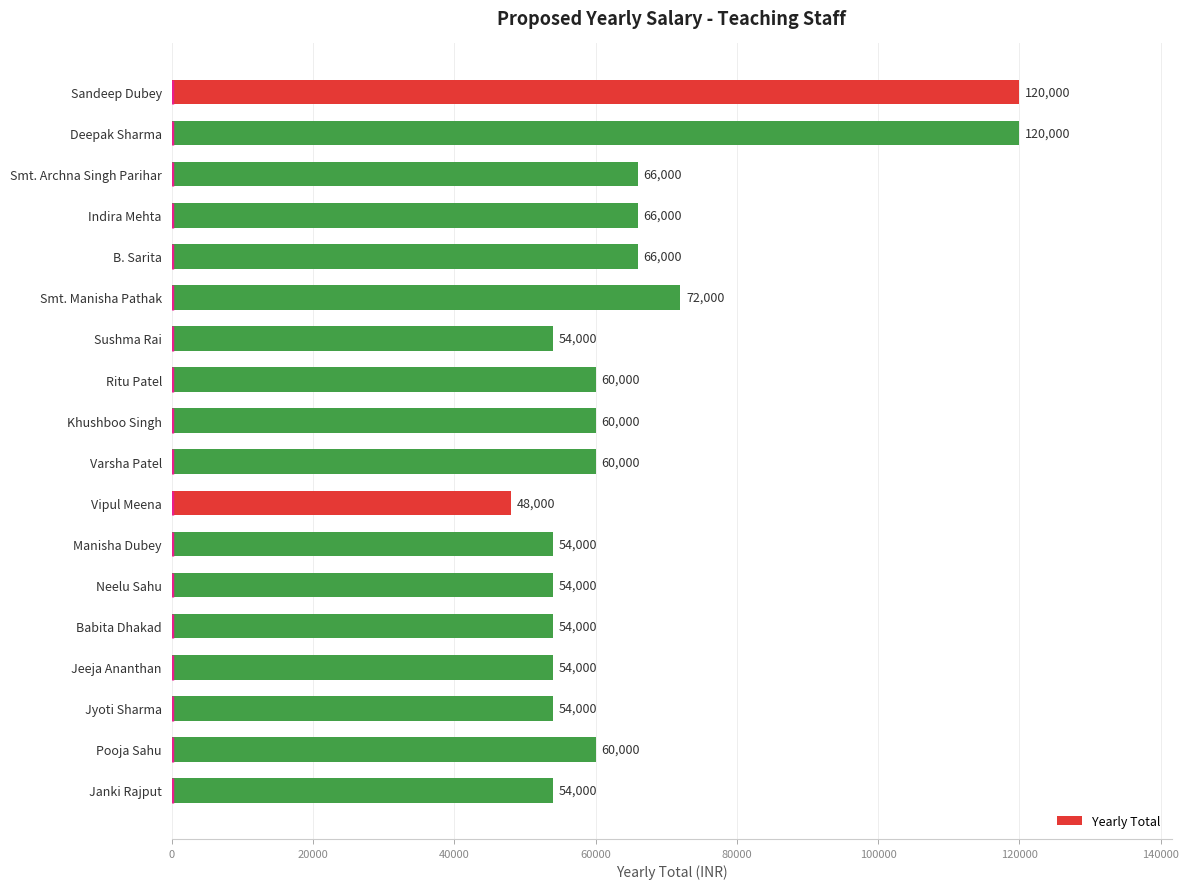

What is the ratio of the value at Sushma Rai to the value at Vipul Meena?

1.1